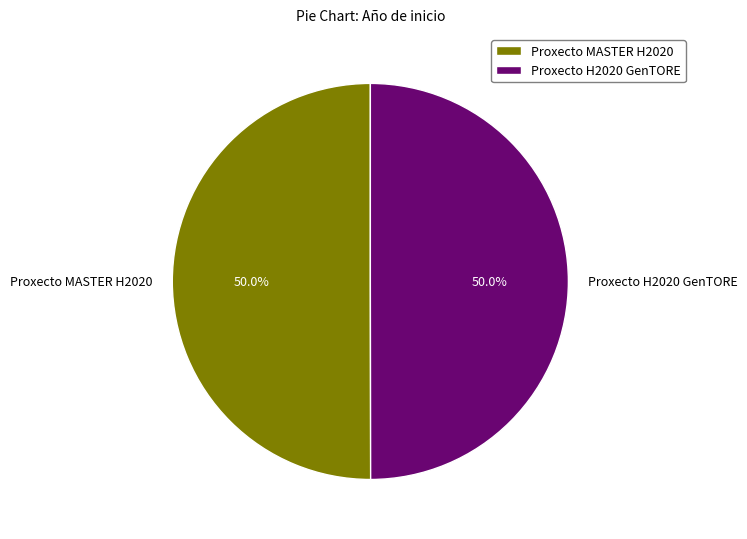

What portion of the pie excludes Proxecto H2020 GenTORE?

50.0%